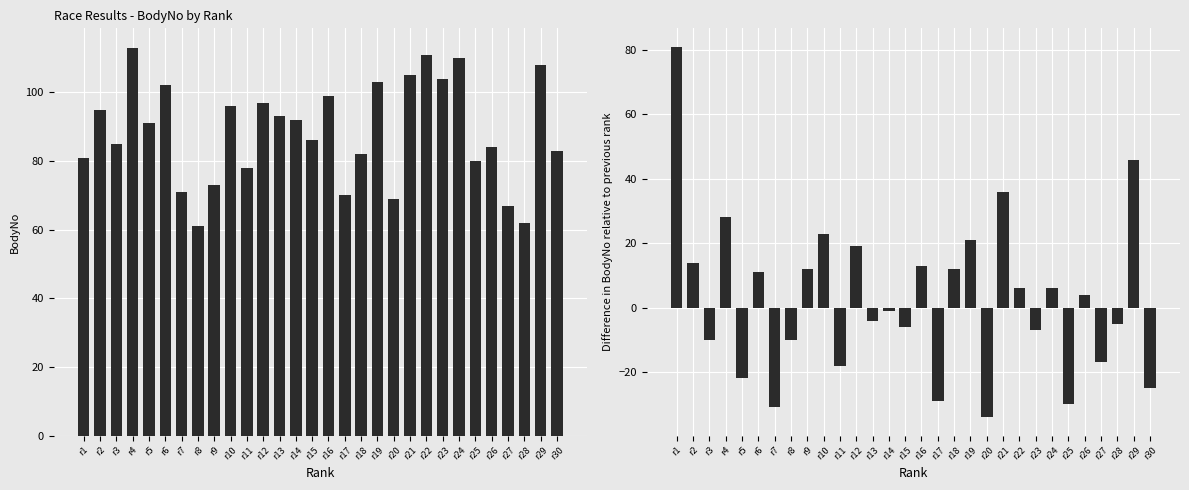

Reading left to right, extract all data points from this chart.

r1=81	r2=14	r3=-10	r4=28	r5=-22	r6=11	r7=-31	r8=-10	r9=12	r10=23	r11=-18	r12=19	r13=-4	r14=-1	r15=-6	r16=13	r17=-29	r18=12	r19=21	r20=-34	r21=36	r22=6	r23=-7	r24=6	r25=-30	r26=4	r27=-17	r28=-5	r29=46	r30=-25